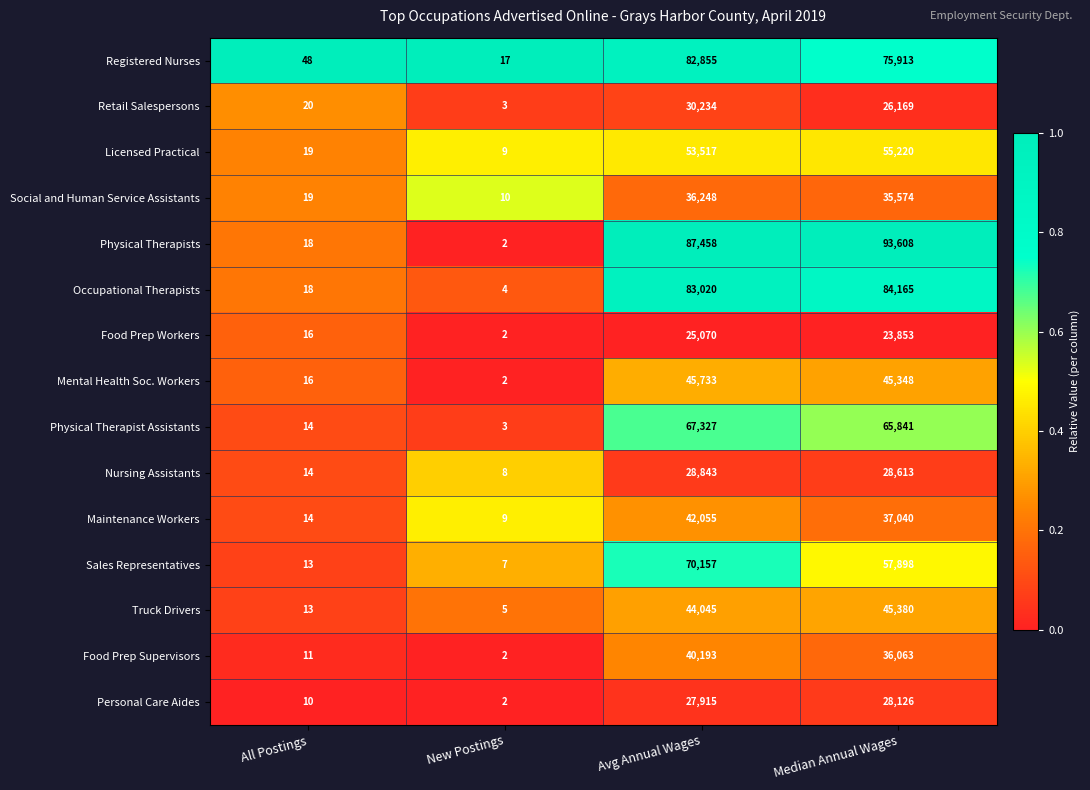

What is the total value across all series at Median Annual Wages?

738811